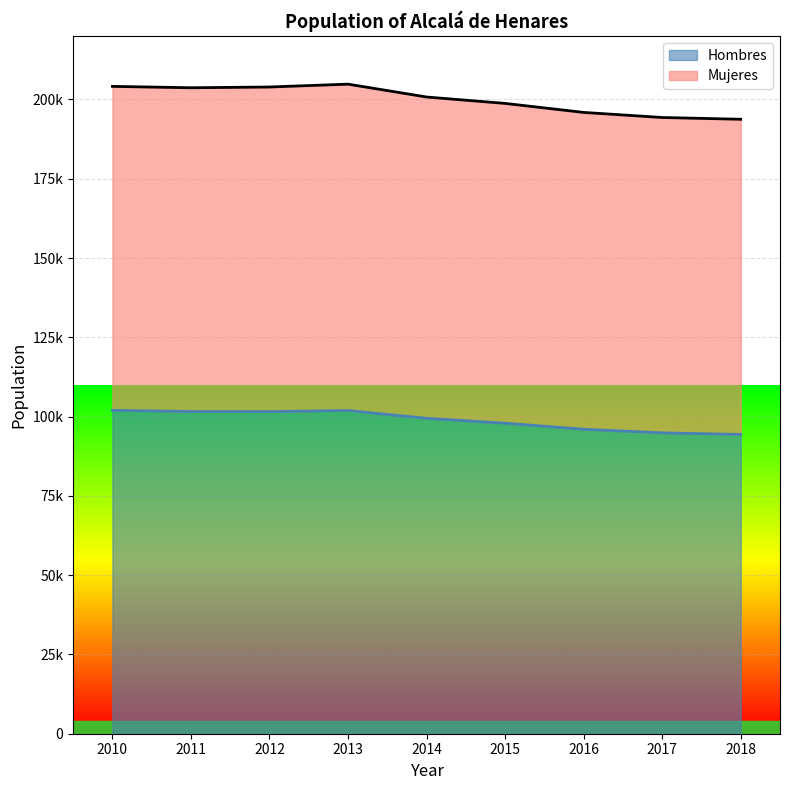

What is the sum of the Hombres values at 2015 and 2018?

192272